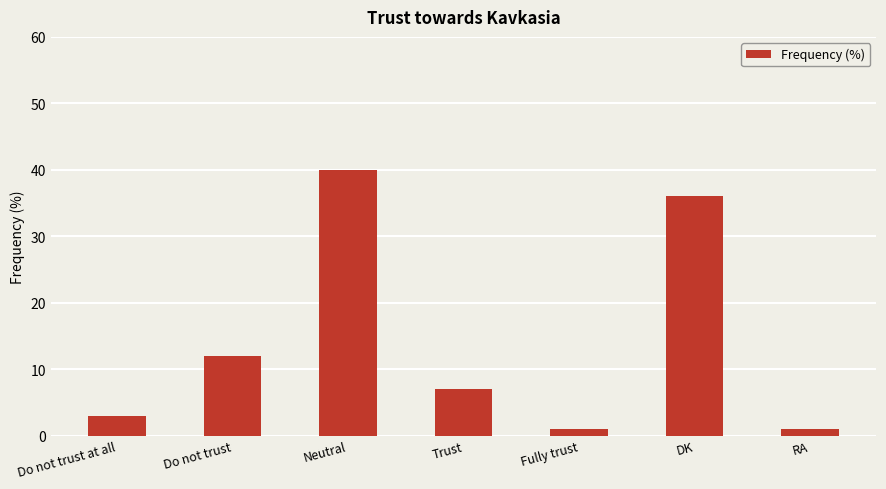

Where does the data first go above 7?

Do not trust